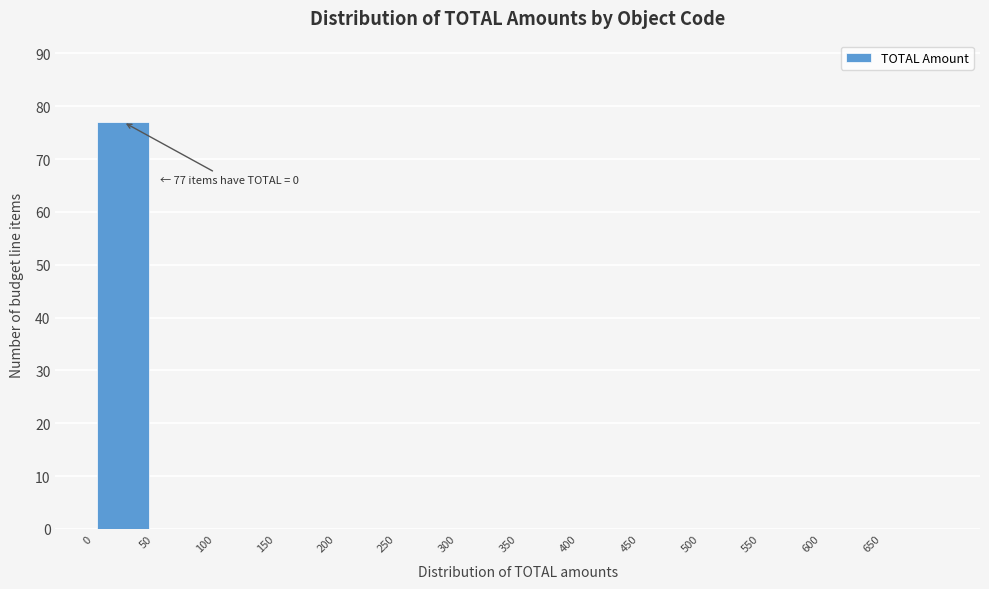

Over which range of the x-axis is the bar tallest?

0 to 50